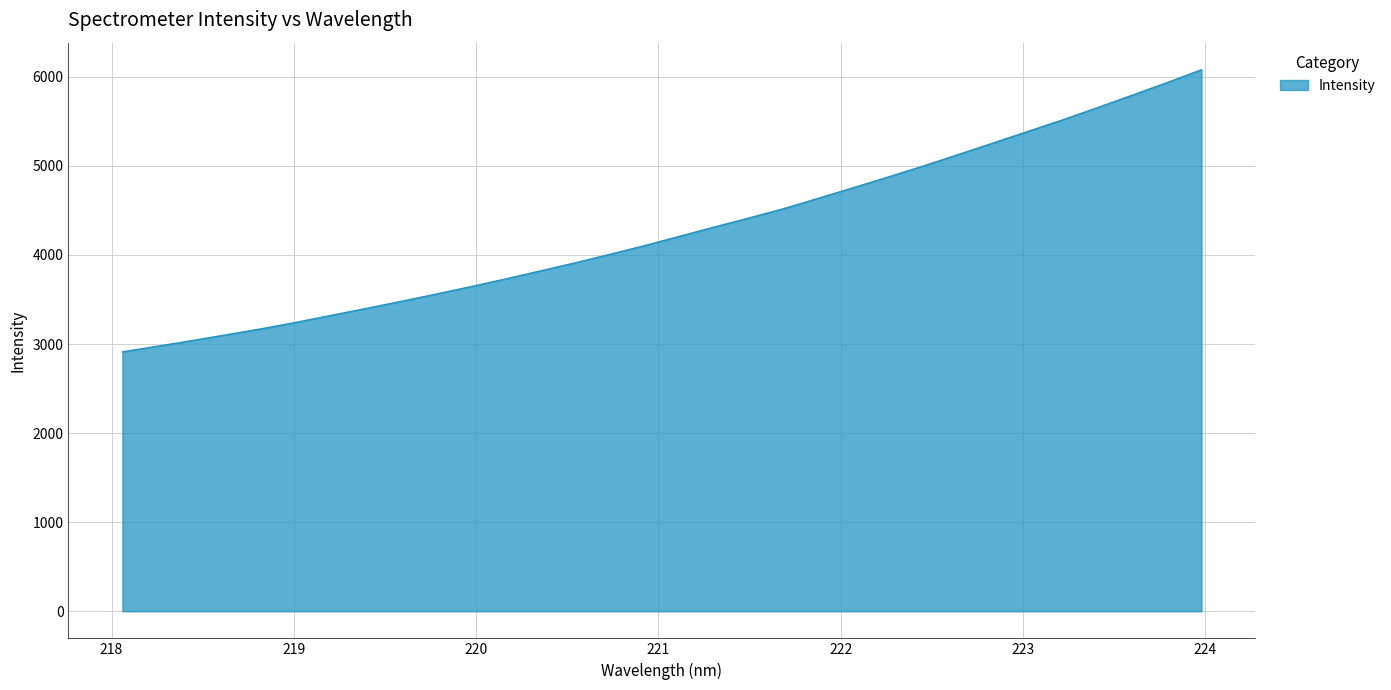

What is the difference between the maximum and minimum values?

3167.0